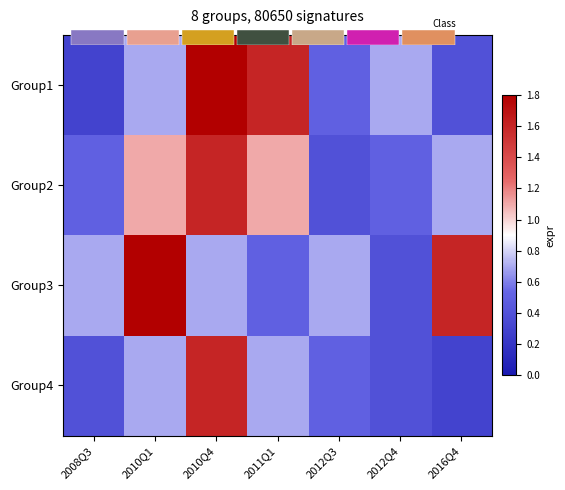

Read the Group3 value at 2012Q3.

0.7